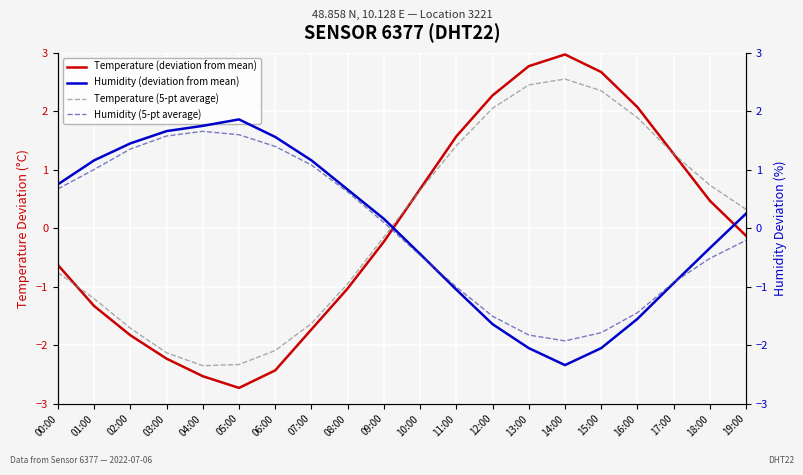

What is the total value across all series at 18:00?

0.3